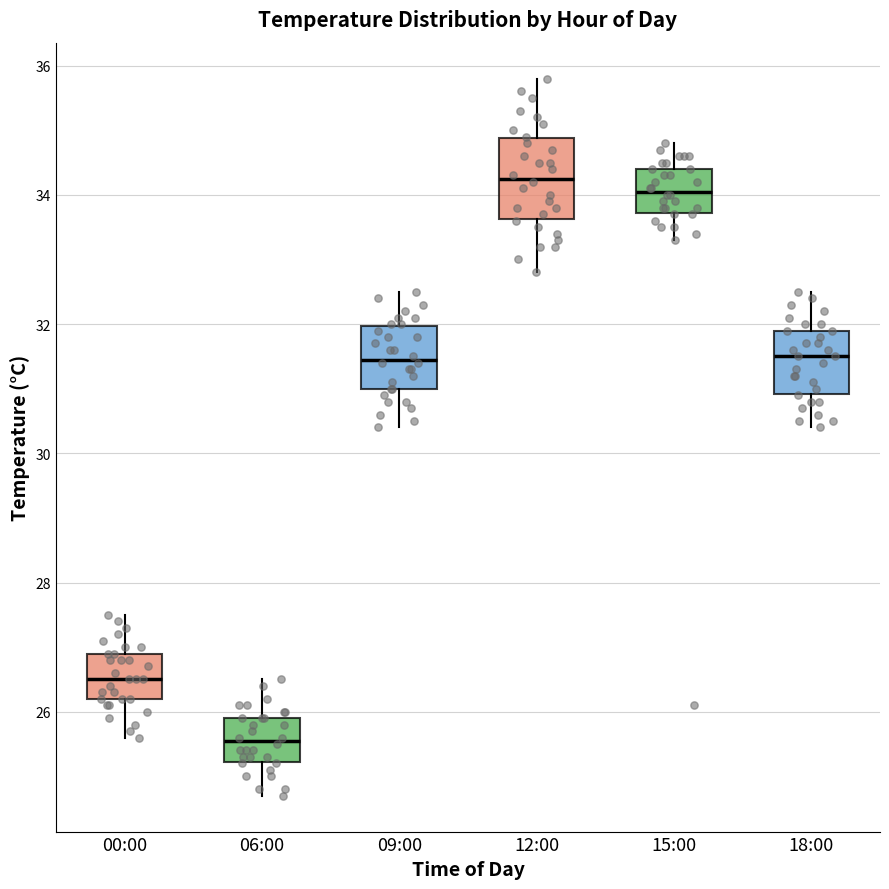

Reading left to right, read every box against the y-axis: the position of its median line, the range the box covers, and the ends of its whiskers. The values are not printed on the chart, so give them approximately, as read against the axis.

00:00: median 26.6, box 26.2 to 27.0, whiskers 25.6 to 27.6
06:00: median 25.6, box 25.2 to 26.0, whiskers 24.8 to 26.6
09:00: median 31.4, box 31.0 to 32.0, whiskers 30.4 to 32.6
12:00: median 34.2, box 33.6 to 34.8, whiskers 32.8 to 35.8
15:00: median 34.0, box 33.8 to 34.4, whiskers 33.4 to 34.8
18:00: median 31.6, box 31.0 to 32.0, whiskers 30.4 to 32.6